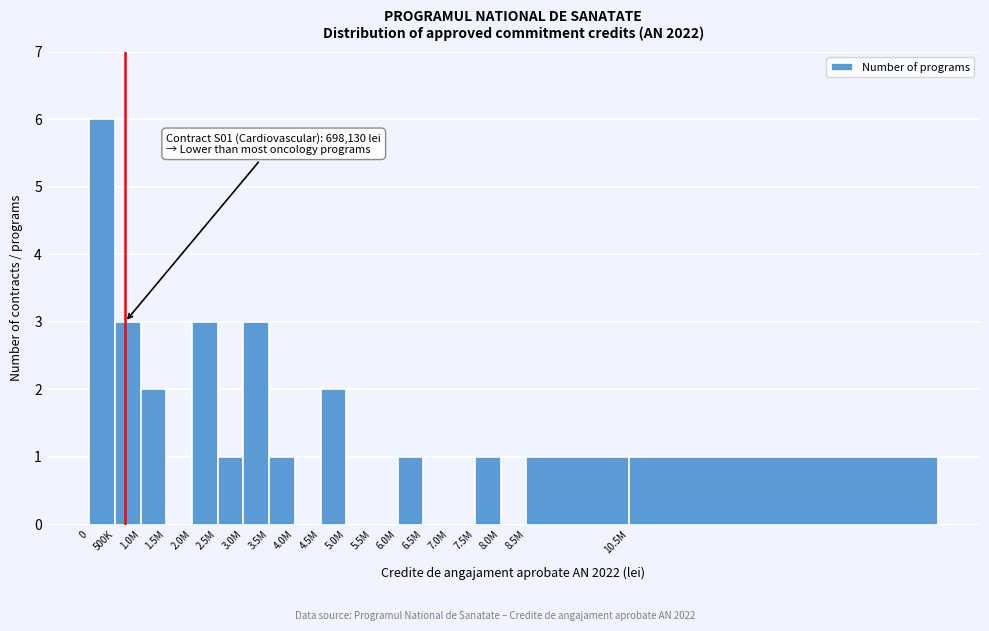

Reading left to right, list all the values displayed in this chart.

0=6	500K=3	1.0M=2	1.5M=0	2.0M=3	2.5M=1	3.0M=3	3.5M=1	4.0M=0	4.5M=2	5.0M=0	5.5M=0	6.0M=1	6.5M=0	7.0M=0	7.5M=1	8.0M=0	8.5M=1	10.5M=1